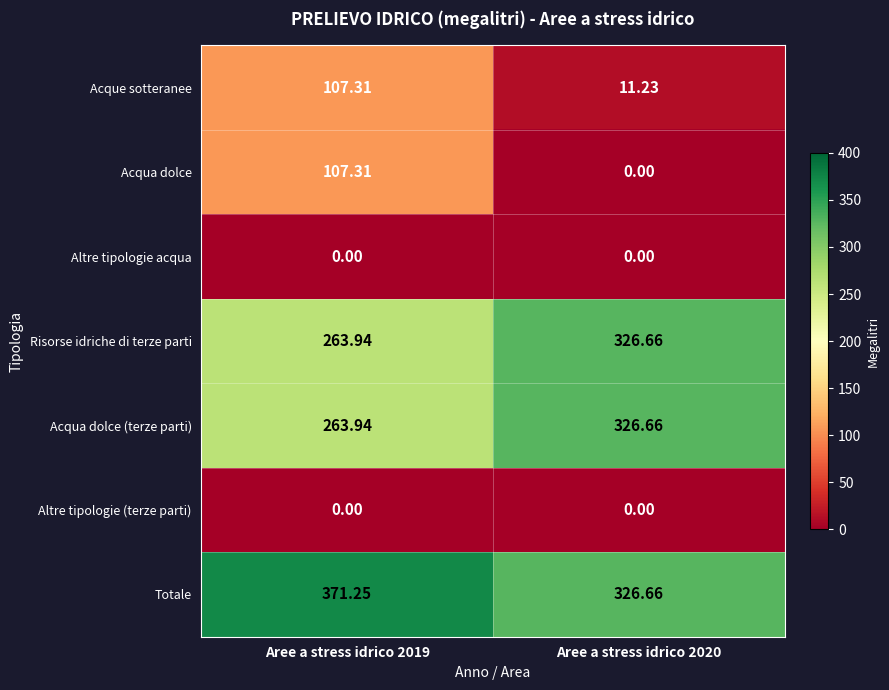

Which series has the largest total across all categories?

Totale